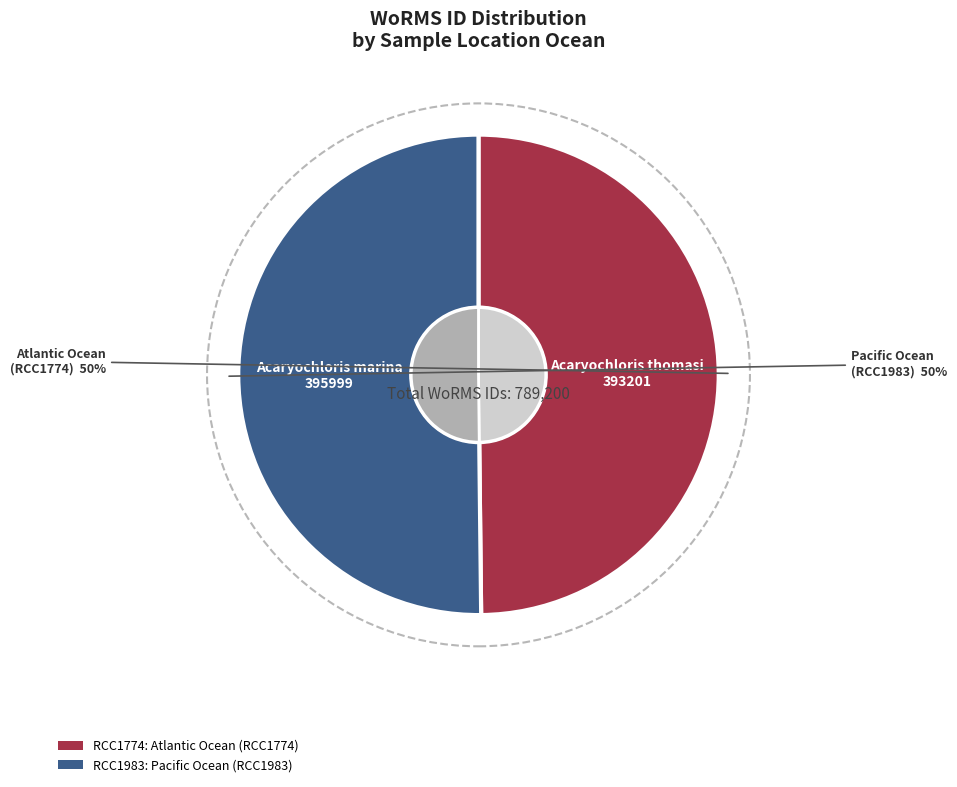

Count the number of slices in the pie.

2